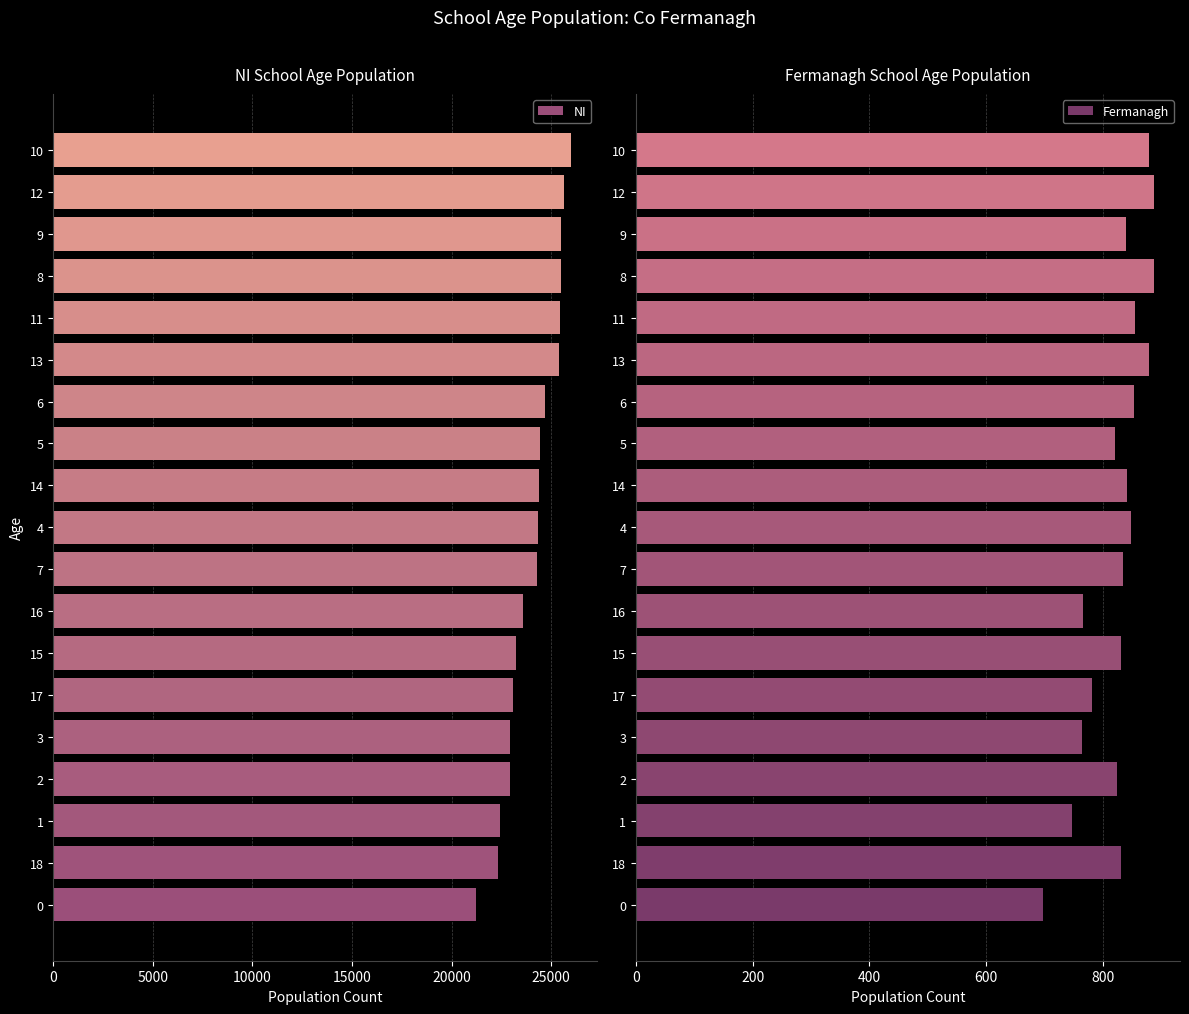

What is the difference between the maximum and minimum values in the NI series?

4814